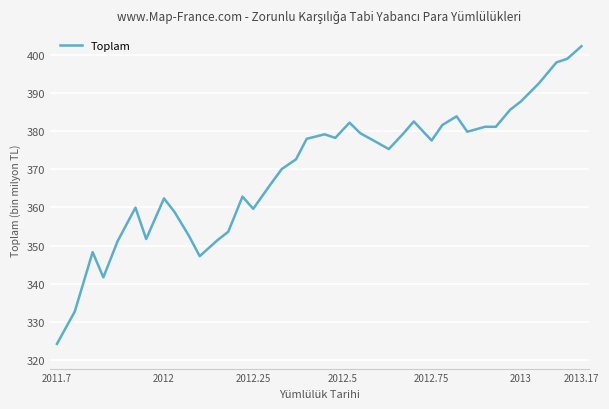

What is the minimum value shown in the chart?

324.2